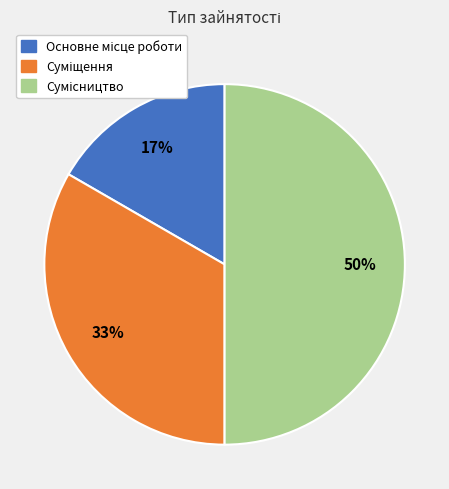

To the nearest percent, what is the average slice percentage?

33%